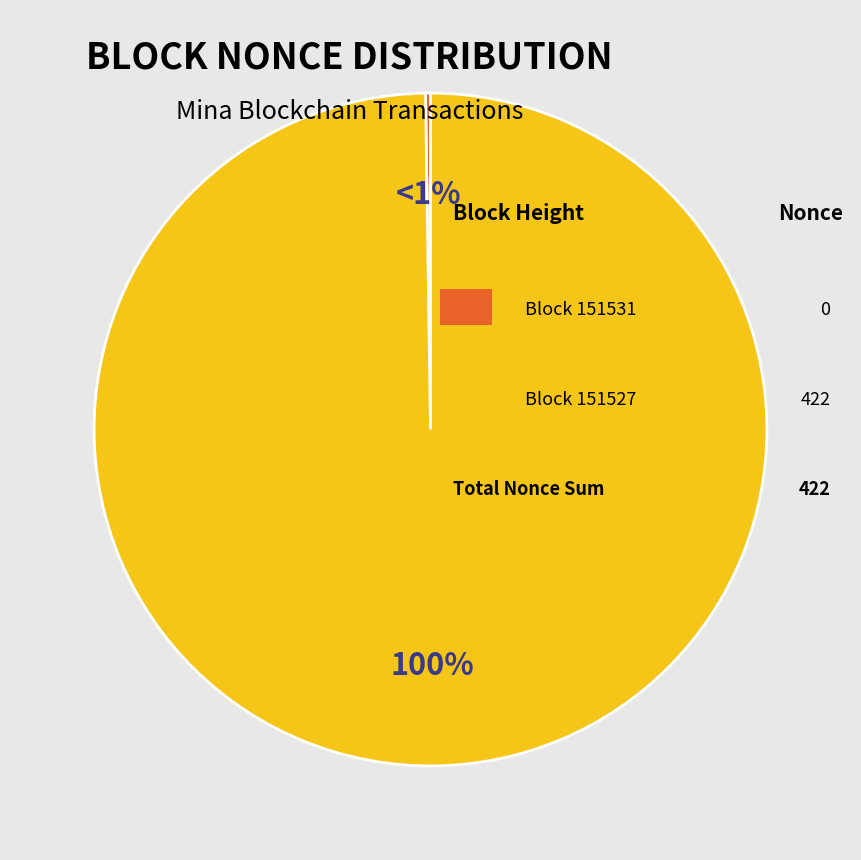

To the nearest percent, what is the difference between the 151527 and 151531 slice percentages?

100%